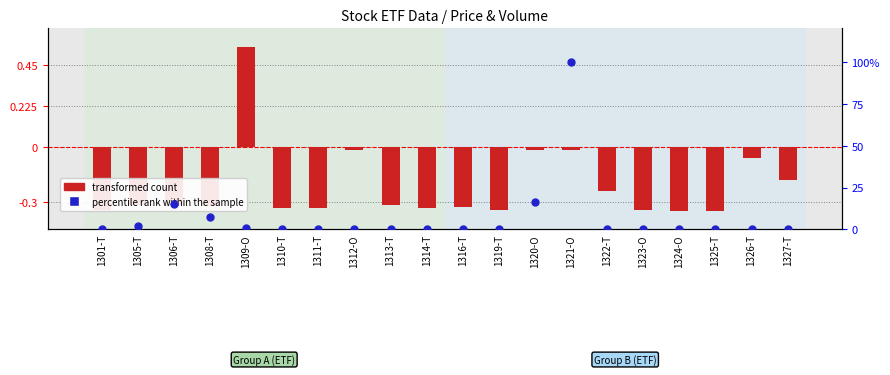

What are all the series names shown in the legend?

transformed count, percentile rank within the sample